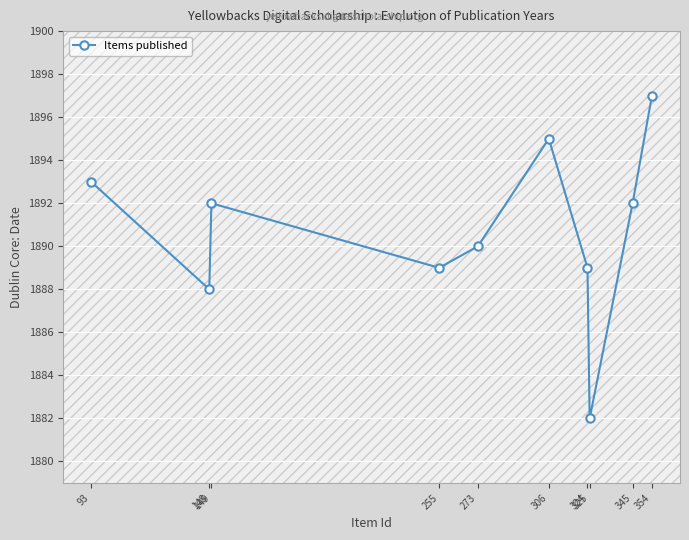

What is the value of the 9th point from the left?

1892